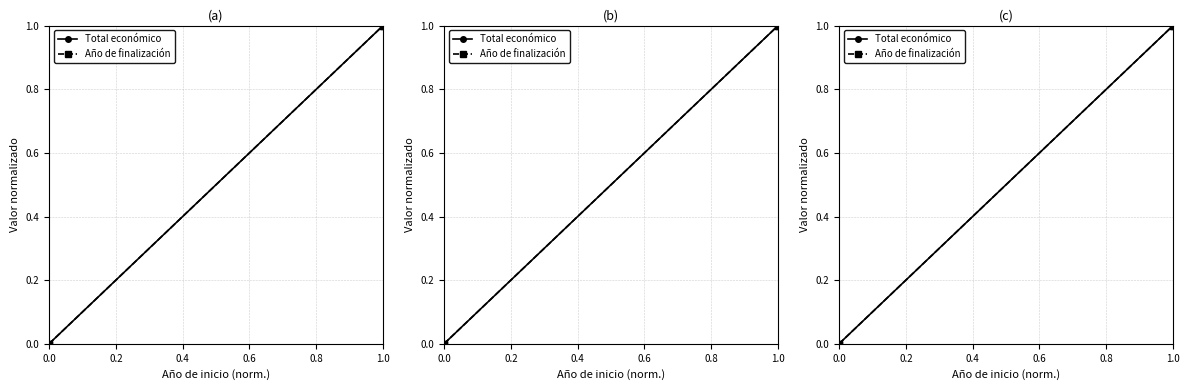

Does the chart have visible grid lines?

Yes